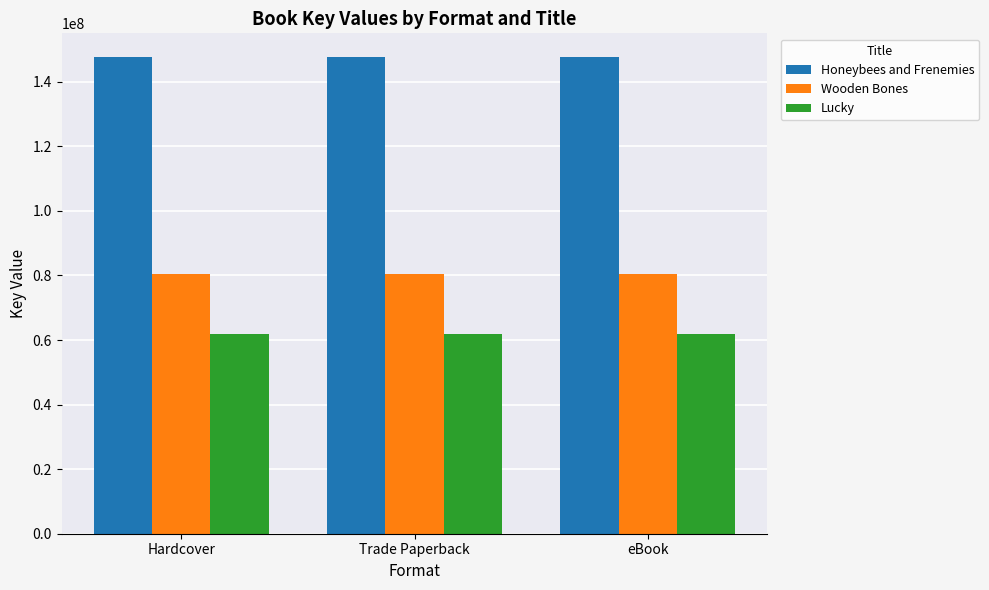

Is the value of Lucky at eBook greater than the value of Wooden Bones at Hardcover?

No